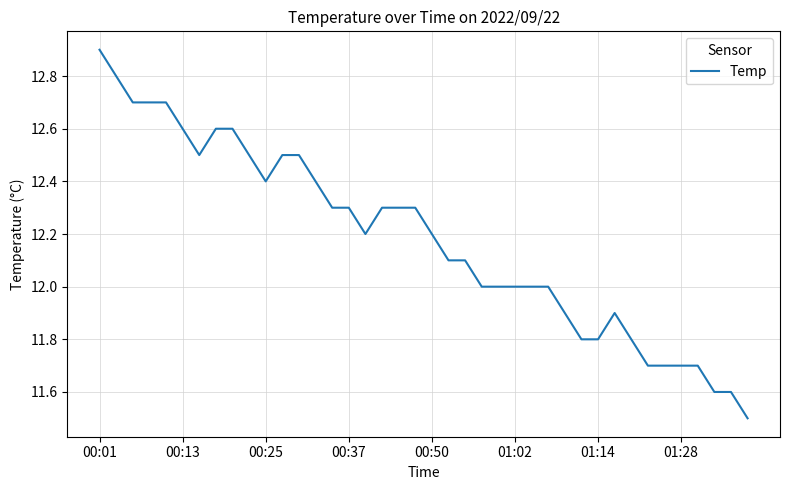

What is the difference between the maximum and minimum values?

1.4